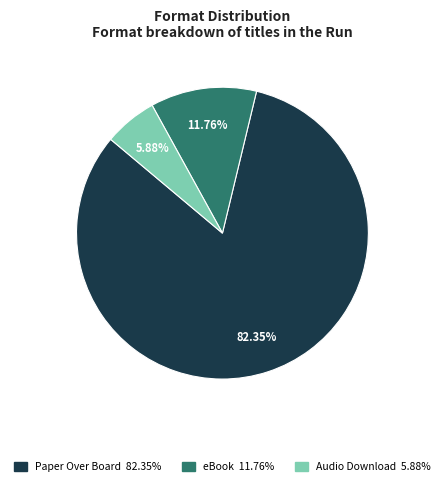

To the nearest percent, what is the difference between the largest and smallest slice percentages?

76%